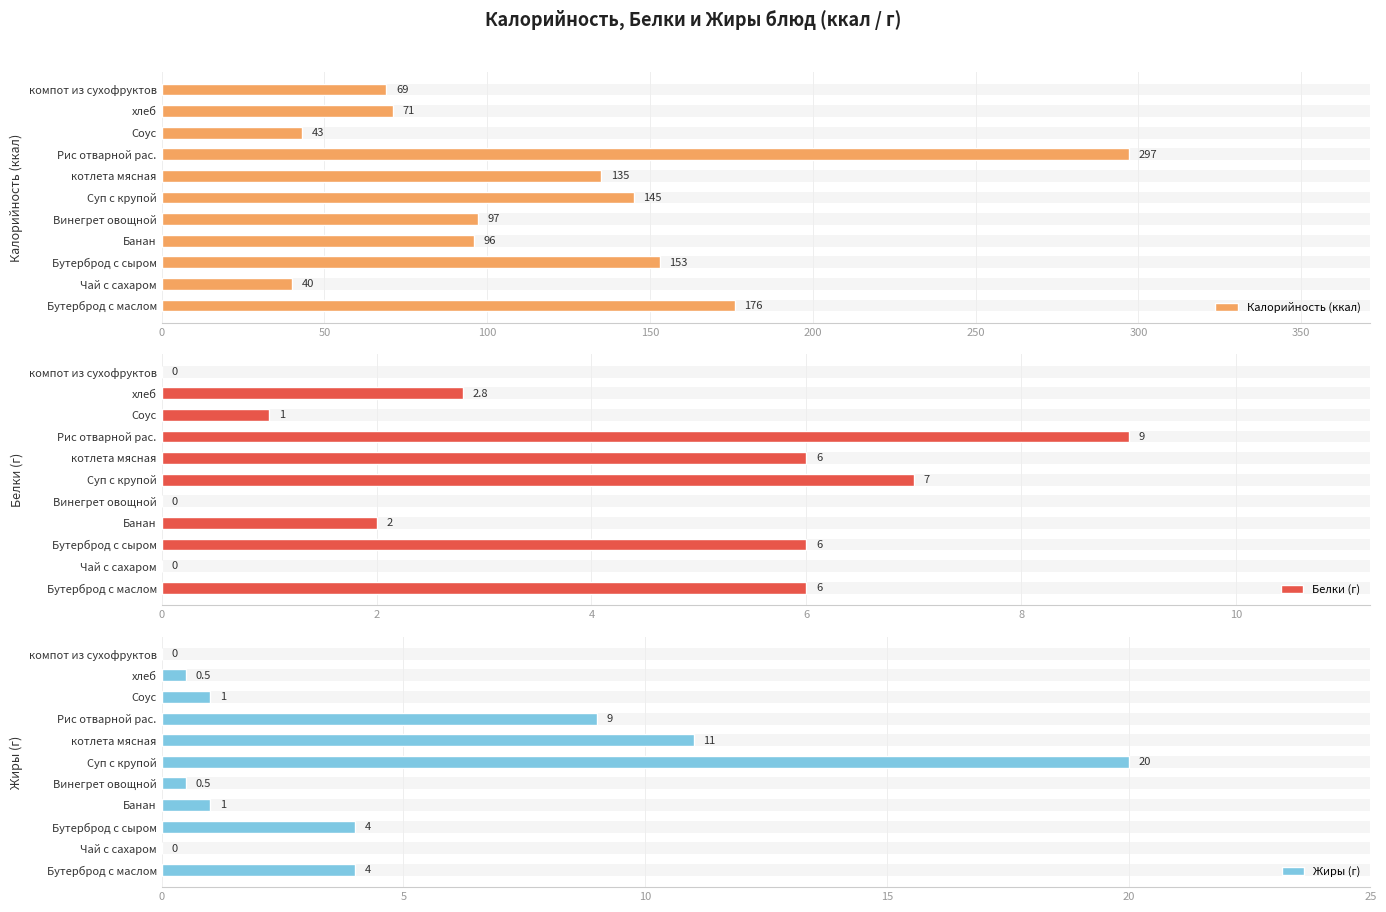

The Белки (г) series shows 0.7 at хлеб. True or false?

False